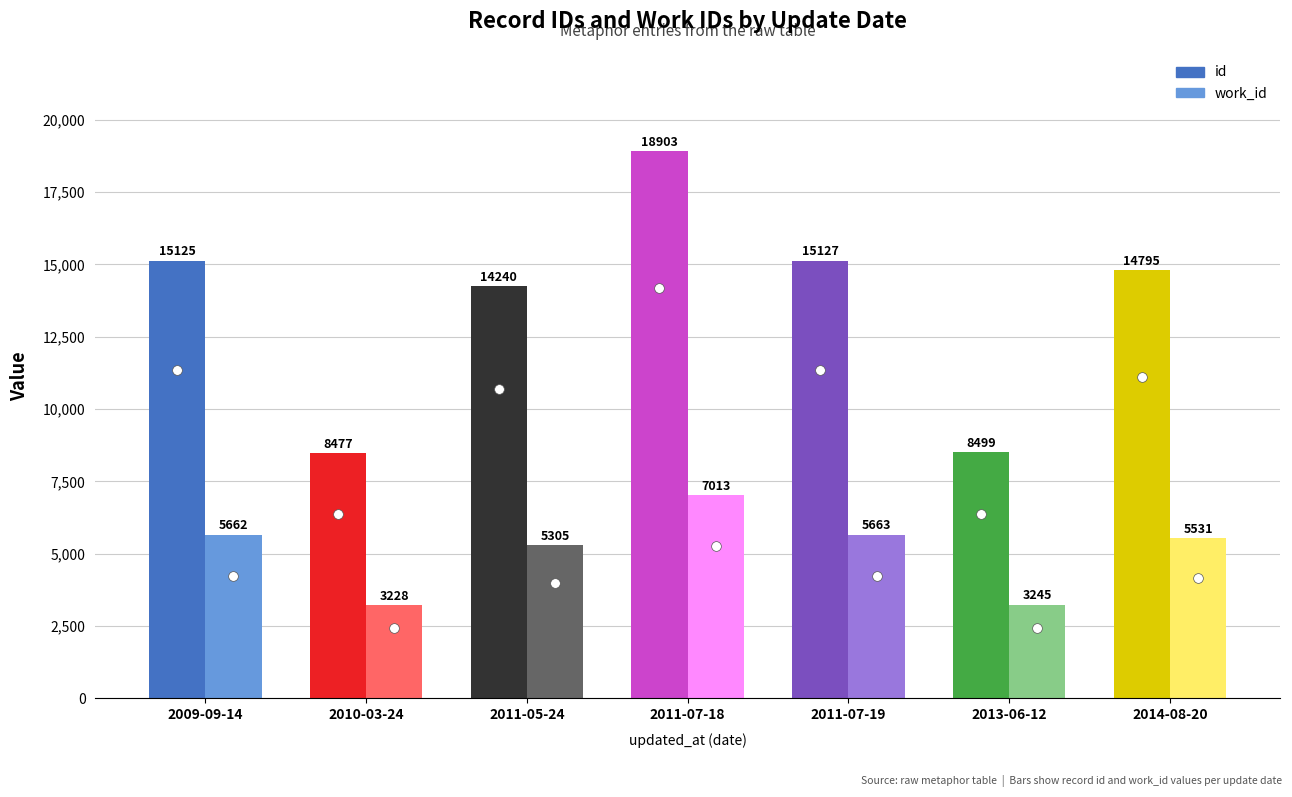

How many data points in work_id are less than 5531?

3